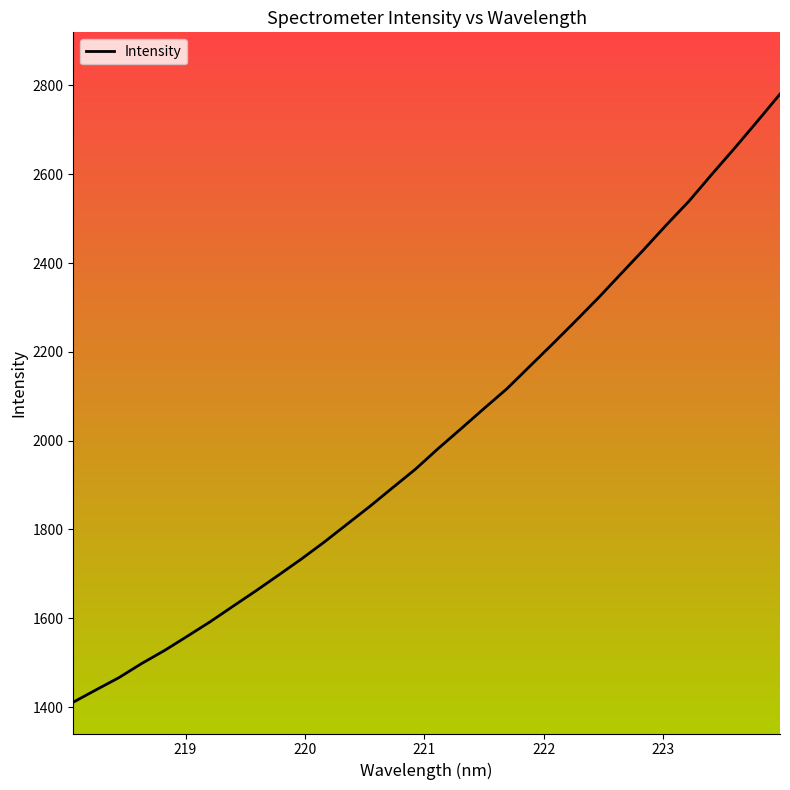

Is this an area chart (filled region under the line)?

No